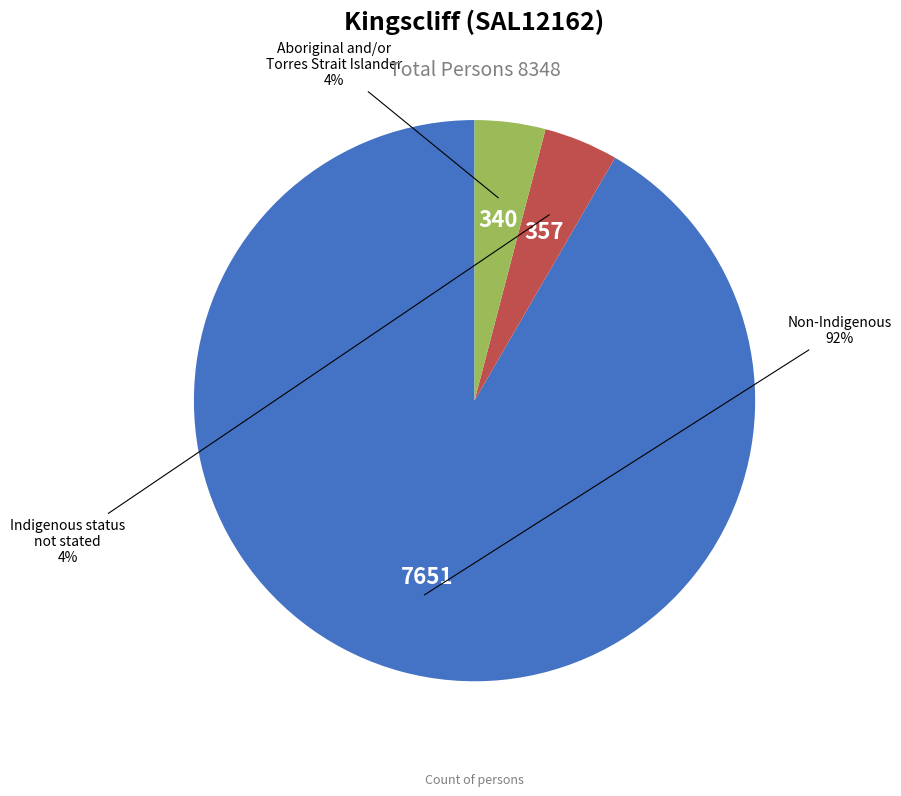

To the nearest percent, what is the difference between the largest and smallest slice percentages?

88%